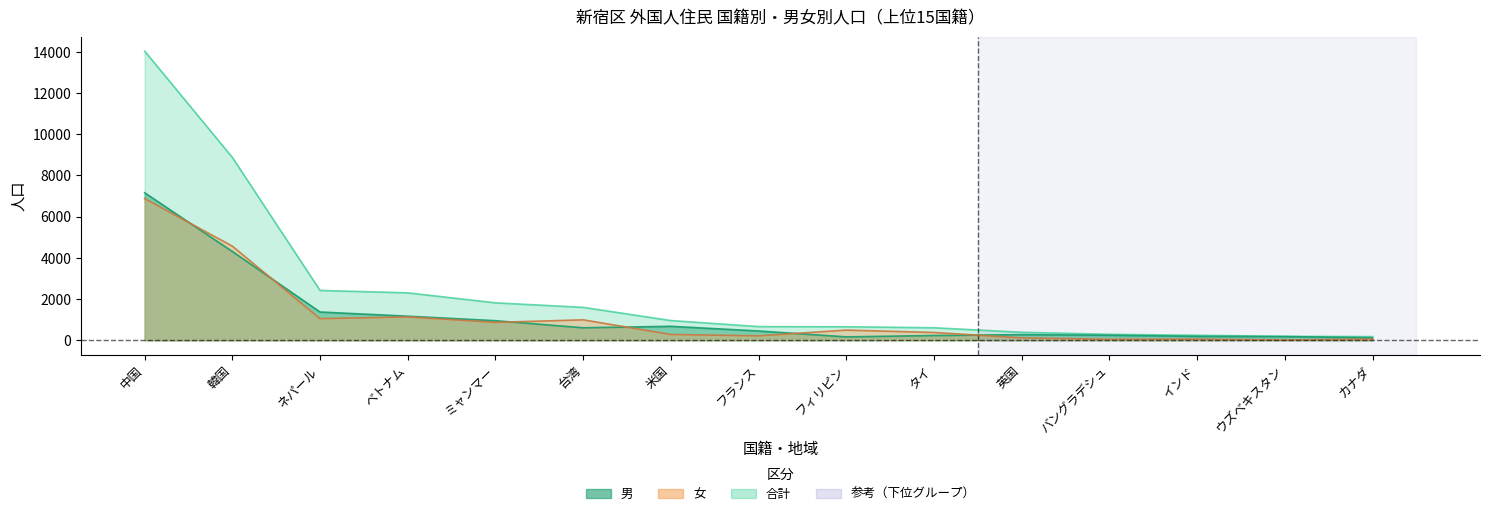

Which series ends up on top after the final intersection of 男 and 女?

男